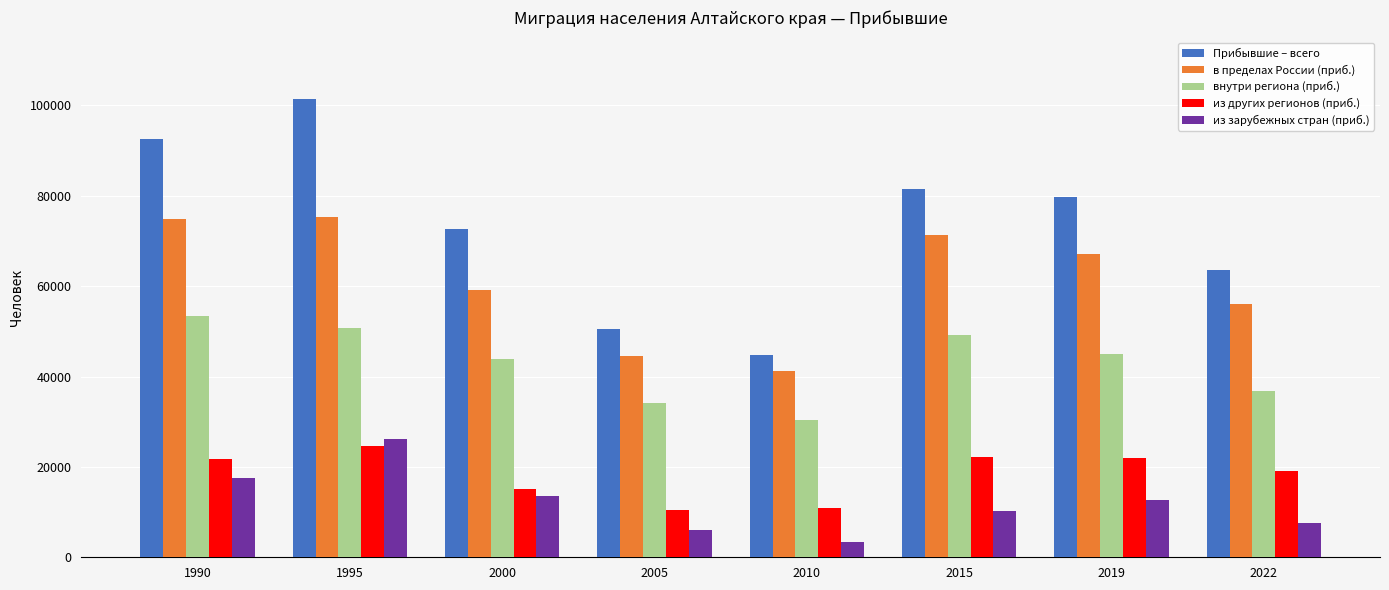

How many distinct data groups are displayed?

5